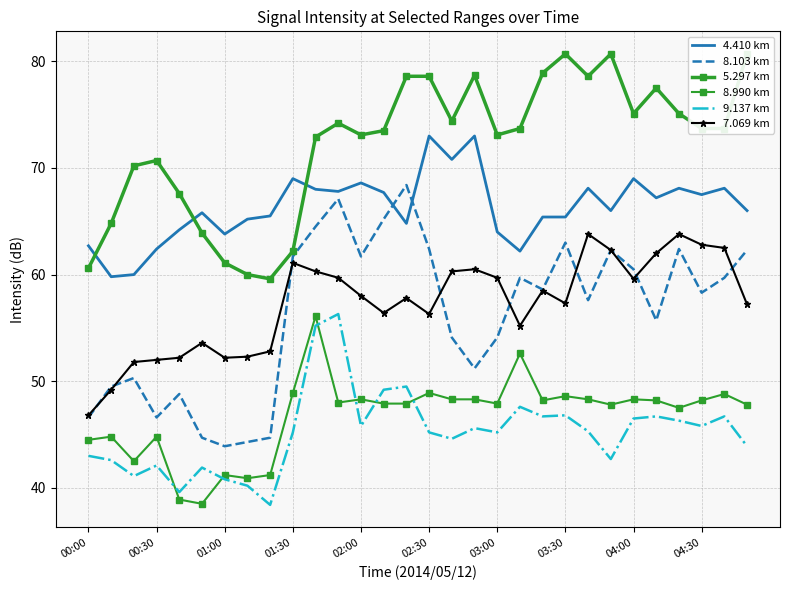

What is the minimum value shown in the chart?

38.4